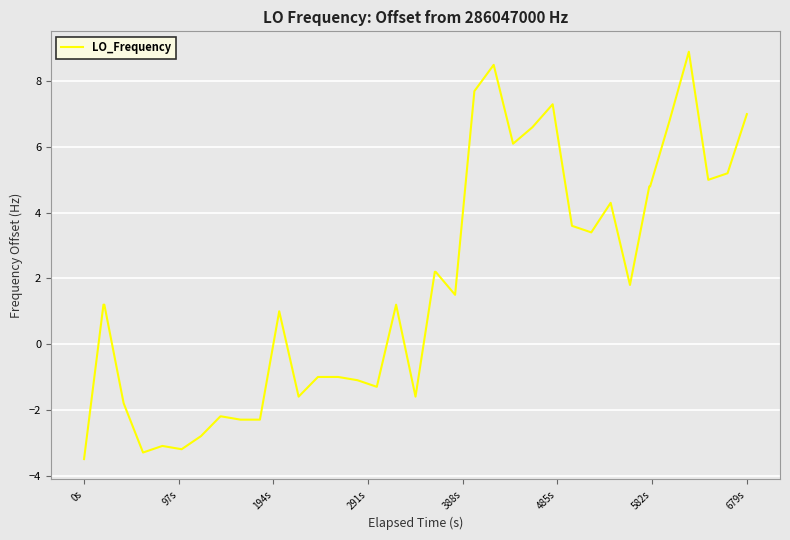

What is the average value?

1.7